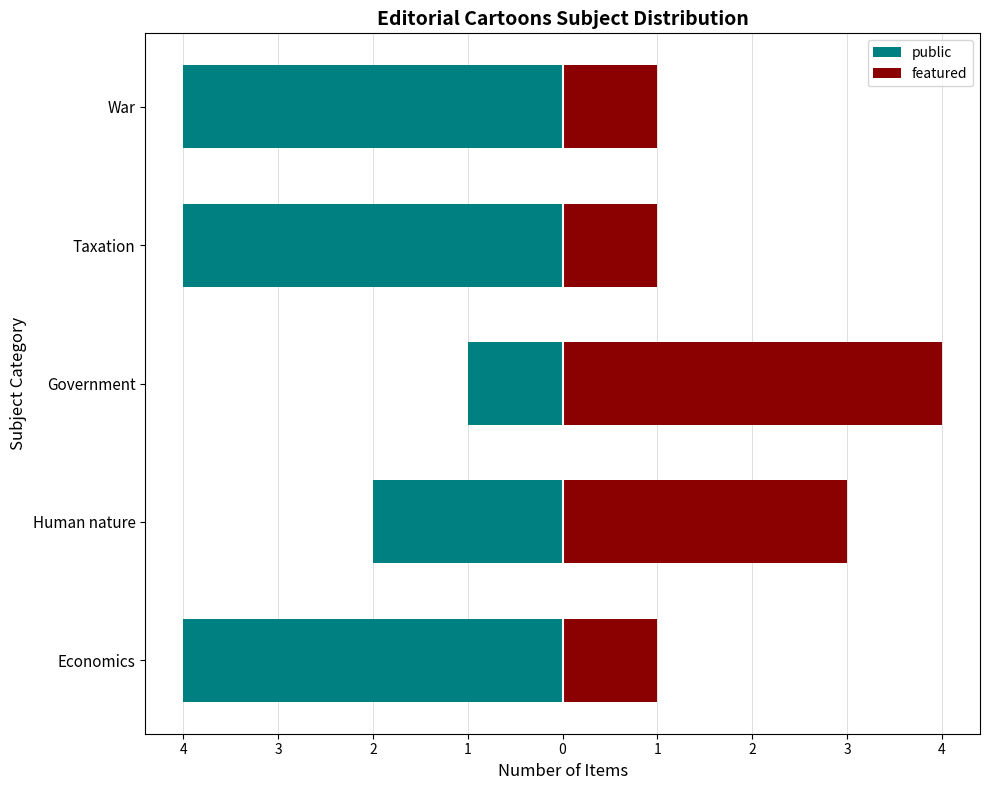

What value does the featured series have at War?

1